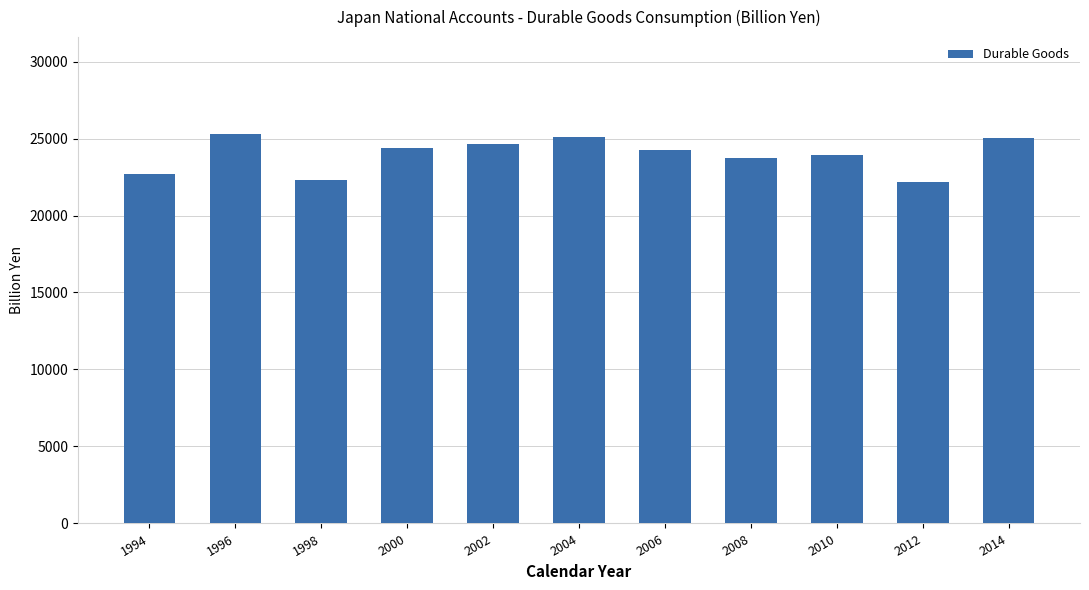

What is the greatest value displayed?

25268.6